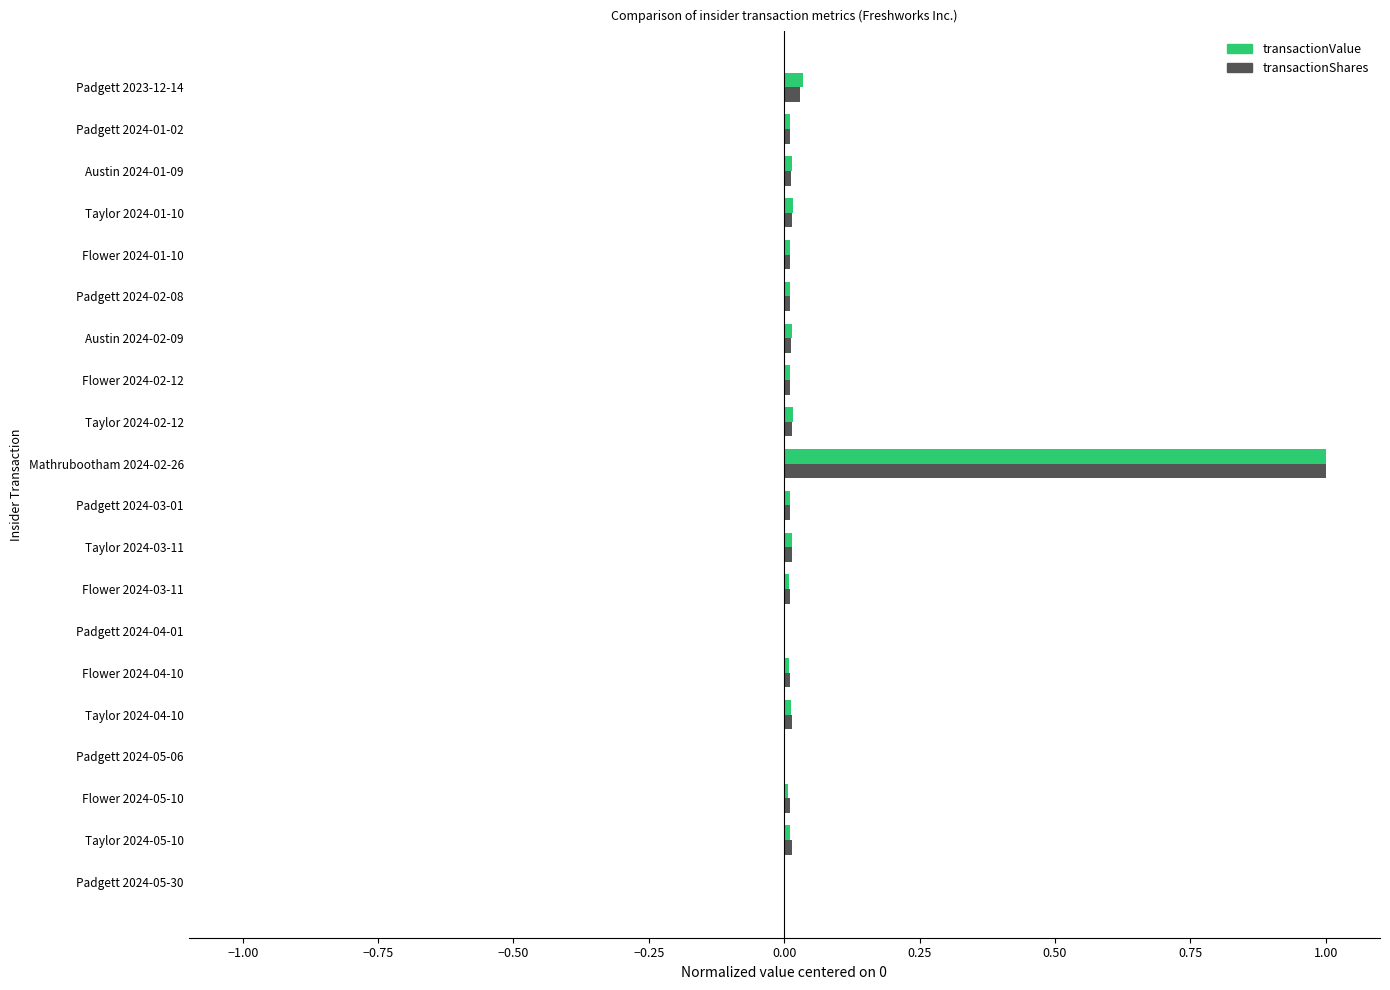

Is the value of transactionShares at Padgett 2024-01-02 greater than the value of transactionValue at Mathrubootham 2024-02-26?

No